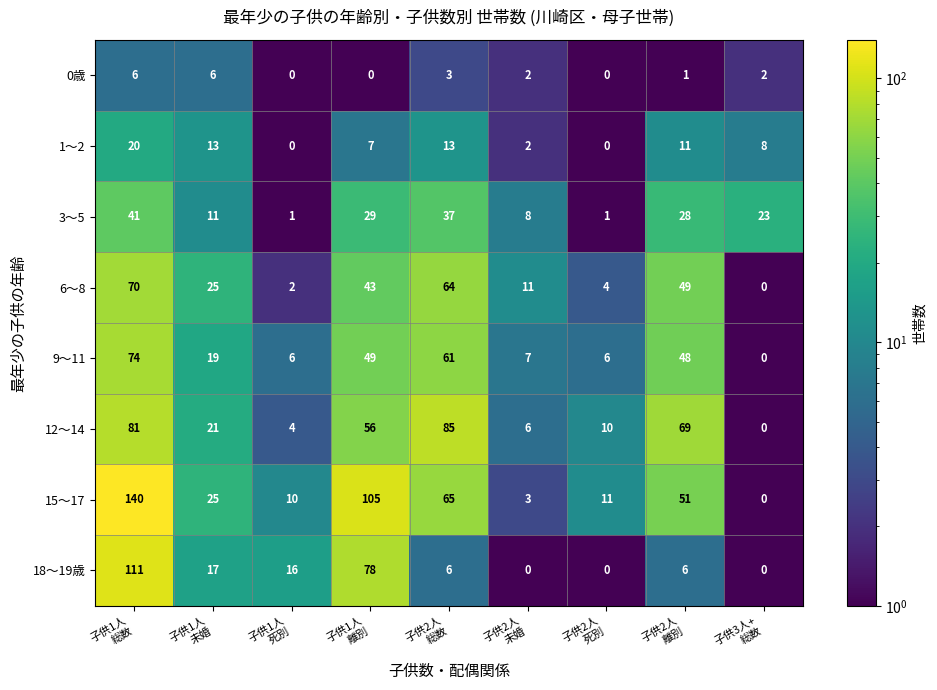

What is the difference between the maximum and minimum values in the 15～17 series?

140